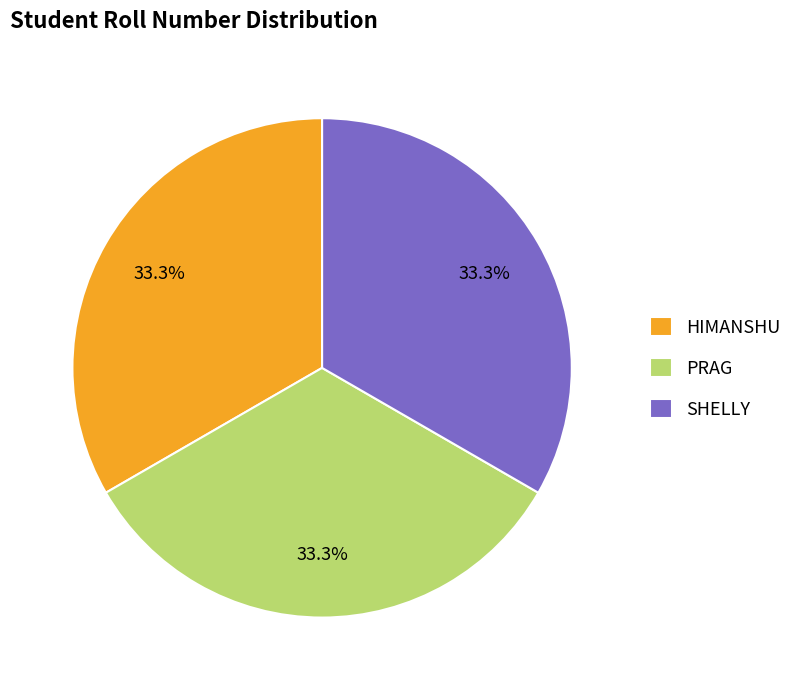

To the nearest percent, what is the average slice percentage?

33%